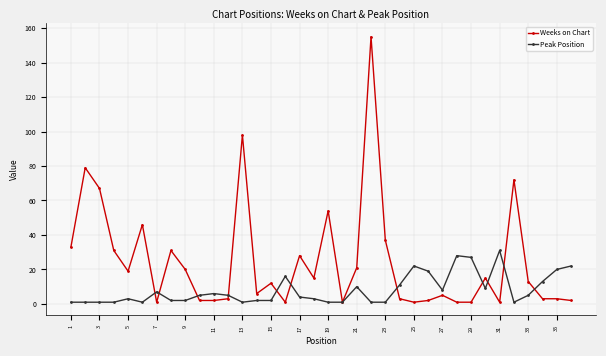

Rank the series by their maximum value, from lowest to highest.

Peak Position, Weeks on Chart